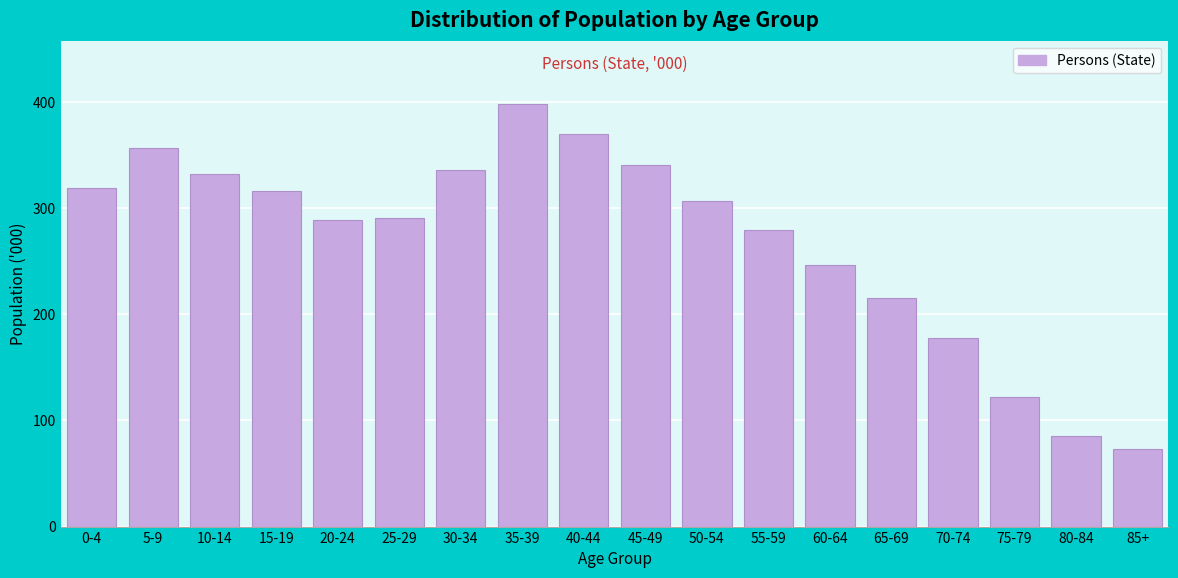

What value does the data have at 40-44?

369.9